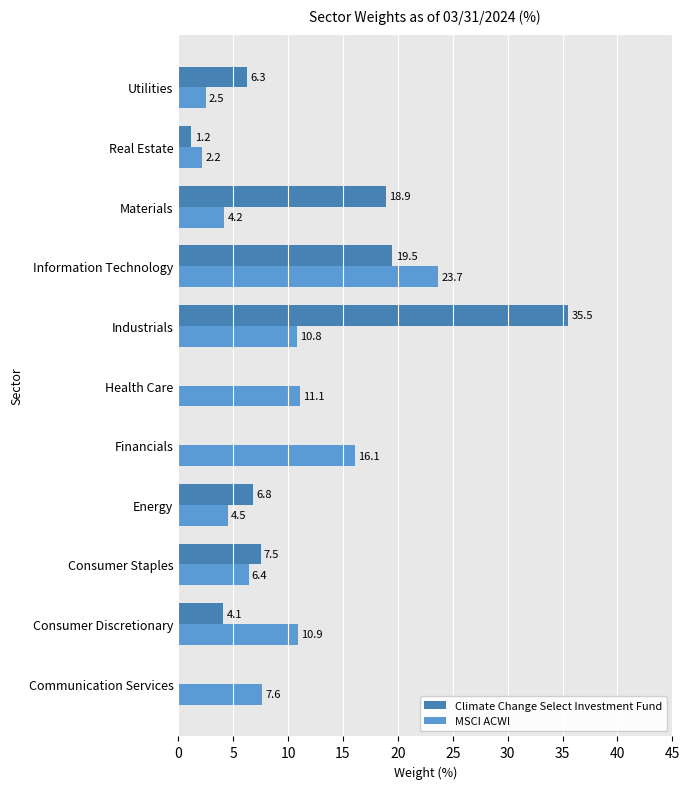

What is the sum of all Climate Change Select Investment Fund values?

99.8